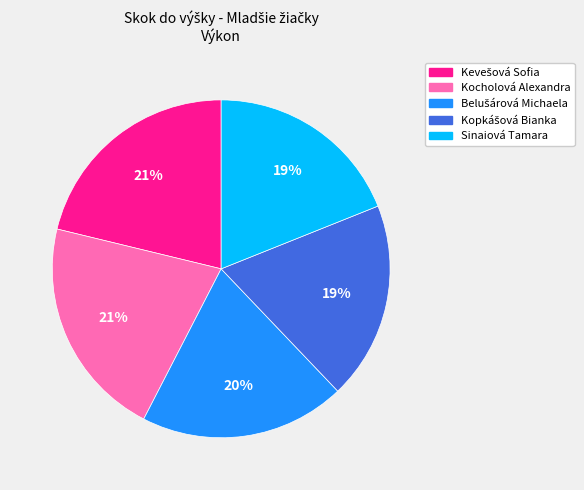

Is there a majority slice in this chart?

No